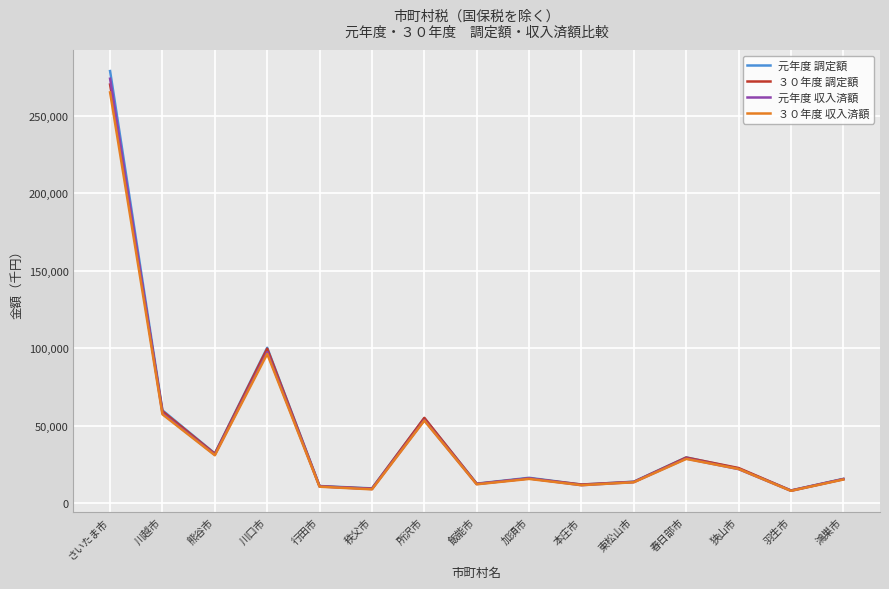

Does the chart display data point markers on the line(s)?

No